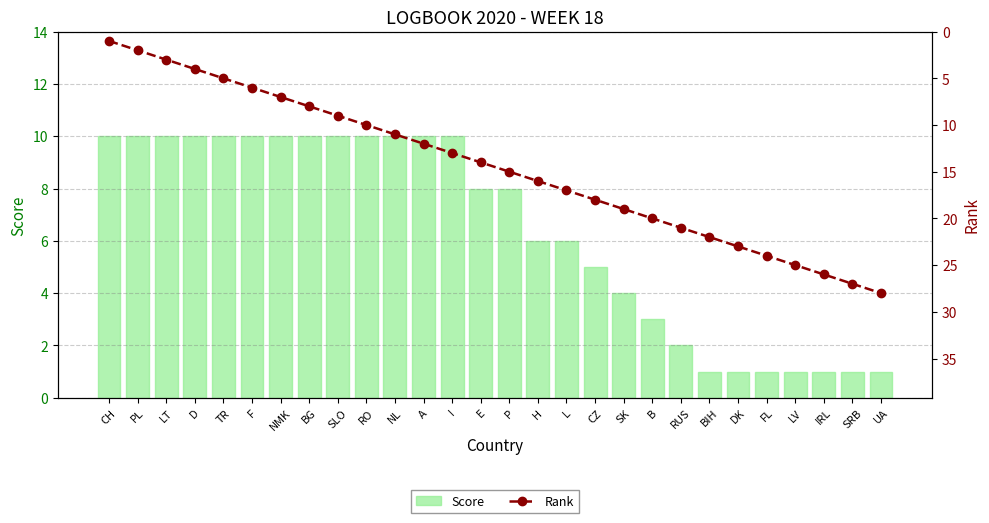

Which has a higher value, TR or B?

TR